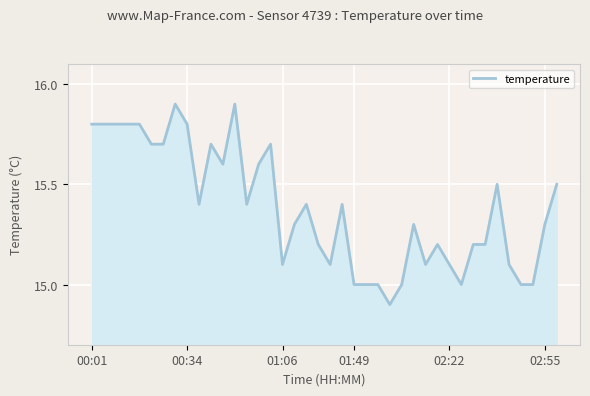

Reading right to left, transcribe all the data shown in this chart.

15.5	15.3	15.0	15.0	15.1	15.5	15.2	15.2	15.0	15.1	15.2	15.1	15.3	15.0	14.9	15.0	15.0	15.0	15.4	15.1	15.2	15.4	15.3	15.1	15.7	15.6	15.4	15.9	15.6	15.7	15.4	15.8	15.9	15.7	15.7	15.8	15.8	15.8	15.8	15.8